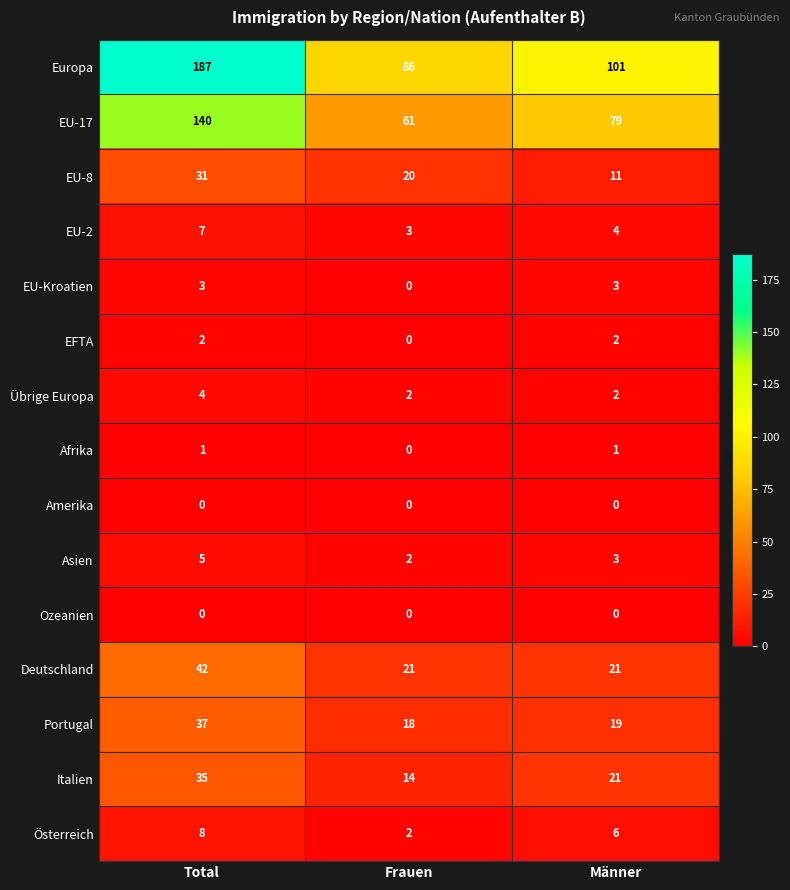

What is the highest value of the Portugal series?

37